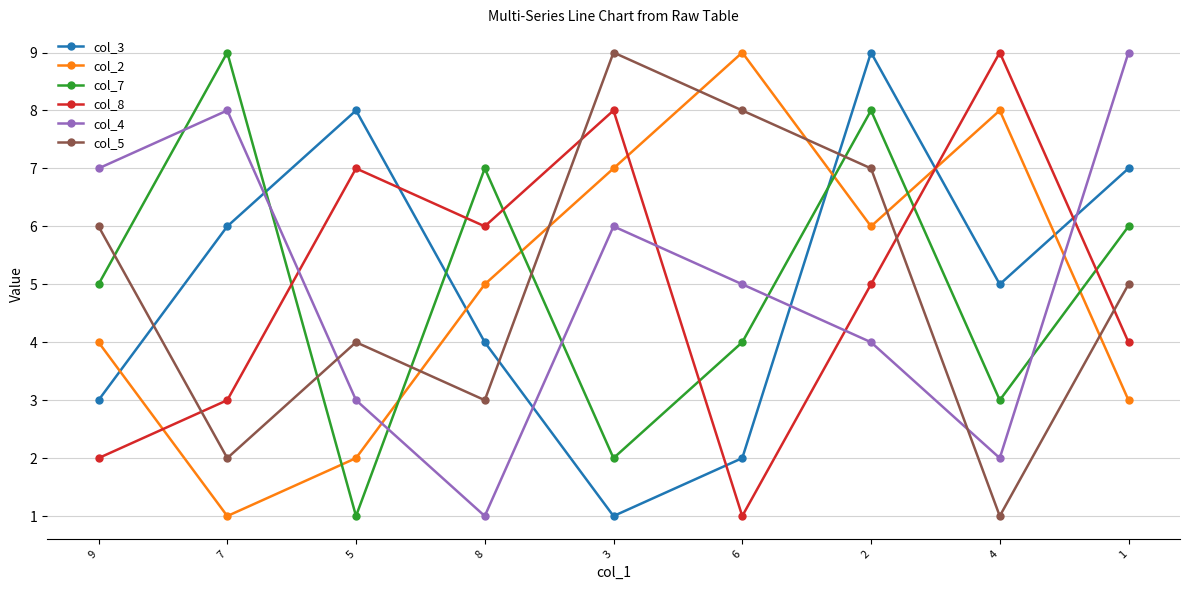

What is the sum of all col_8 values?

45